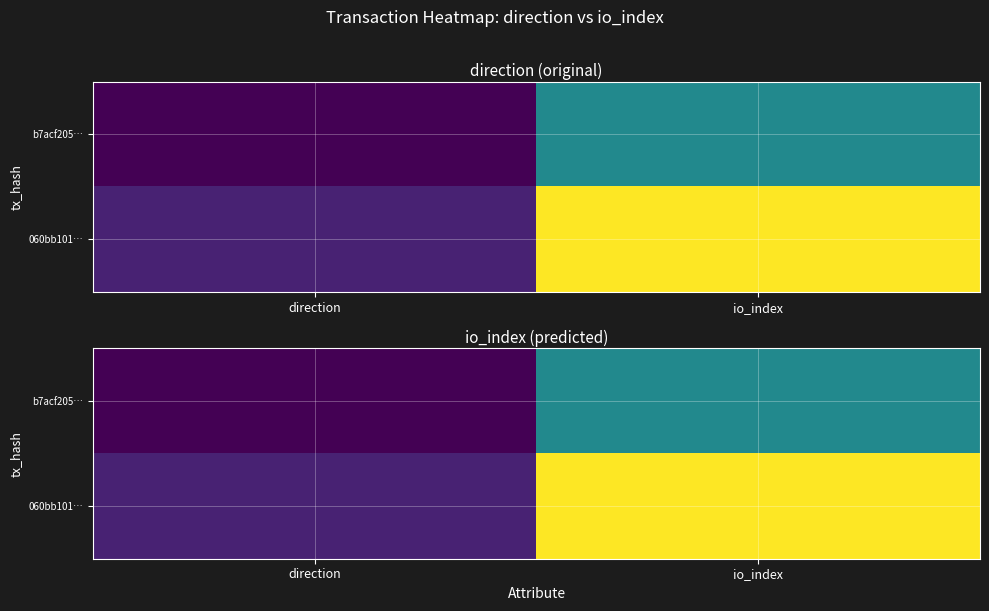

At direction, list the series in order from smallest to largest.

b7acf205…, 060bb101…